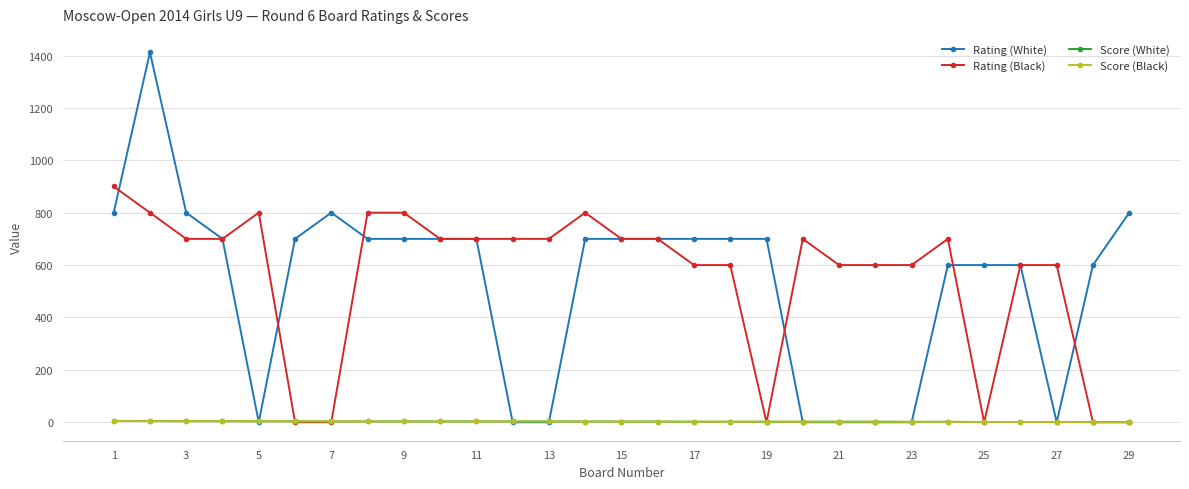

What is the value of the Rating (Black) point at the 11th from the left?

700.0